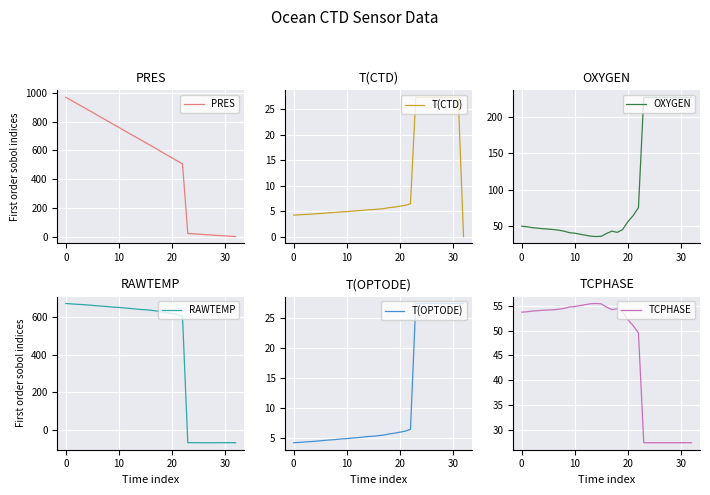

In TCPHASE, how many points are higher than both neighbors (excluding endpoints)?

5